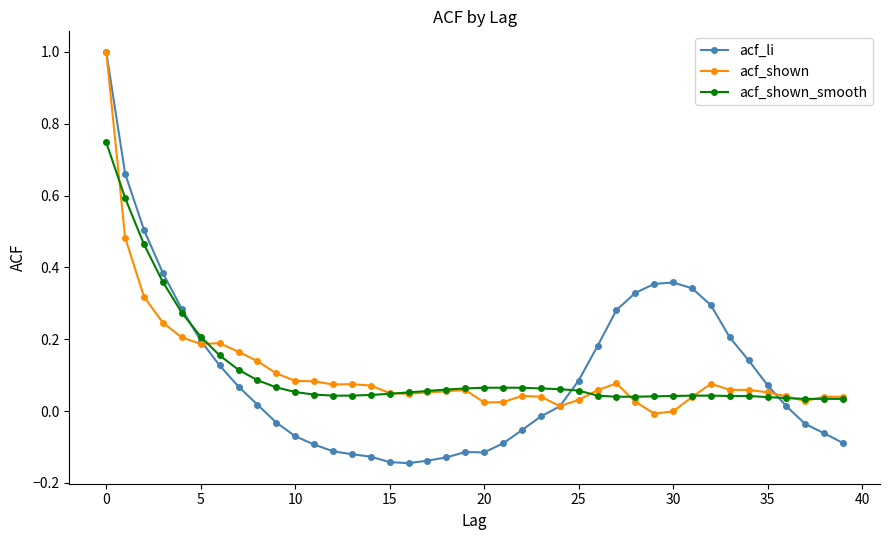

True or false: acf_shown has more than 2 points higher than both neighbors.

True